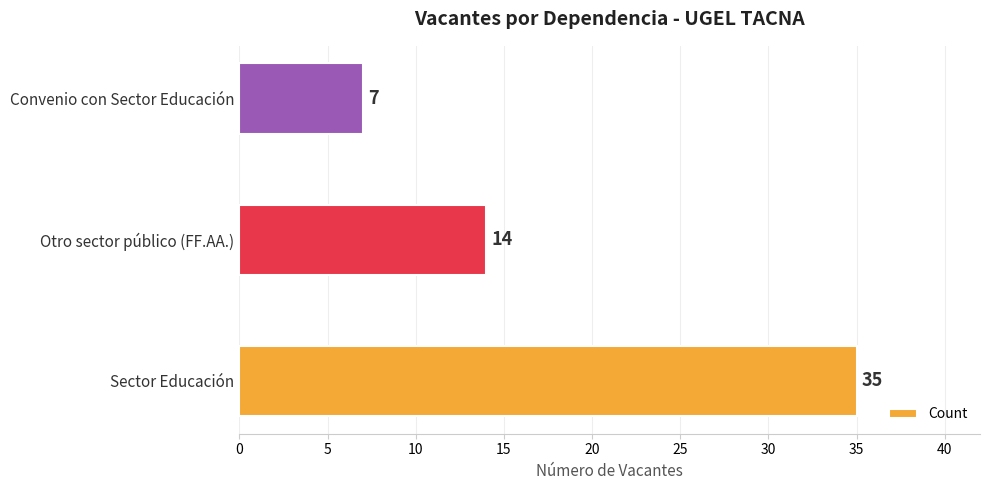

The value at Convenio con Sector Educación is 10. True or false?

False